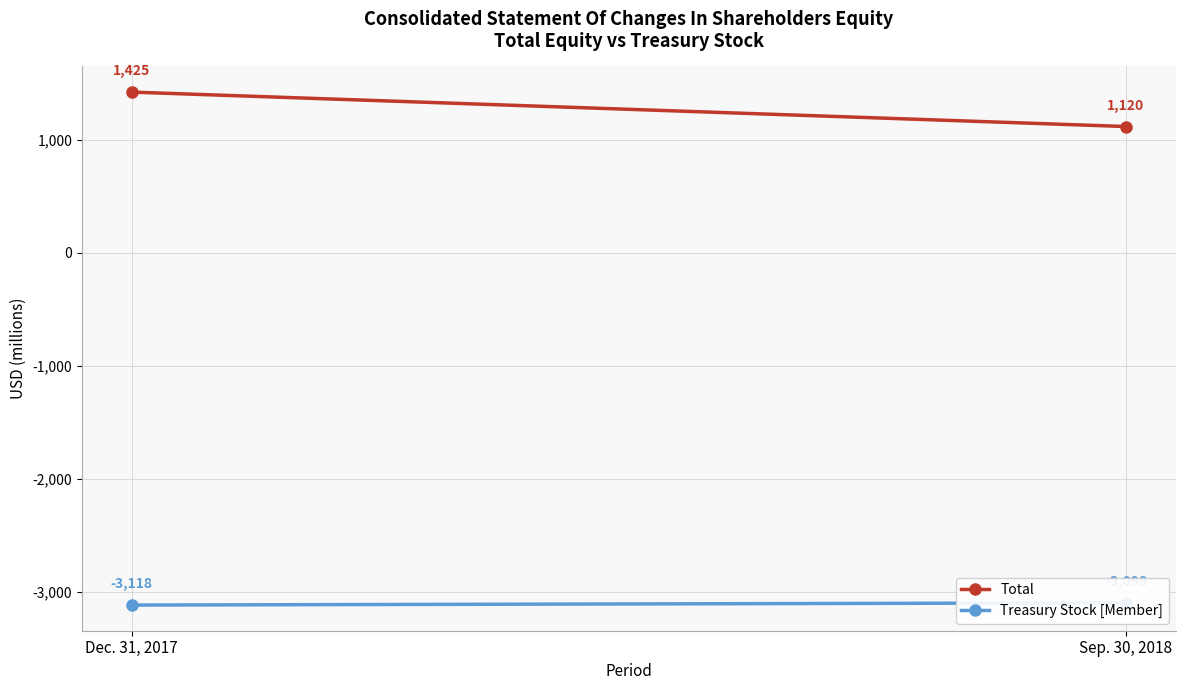

What is the maximum value shown in the chart?

1425